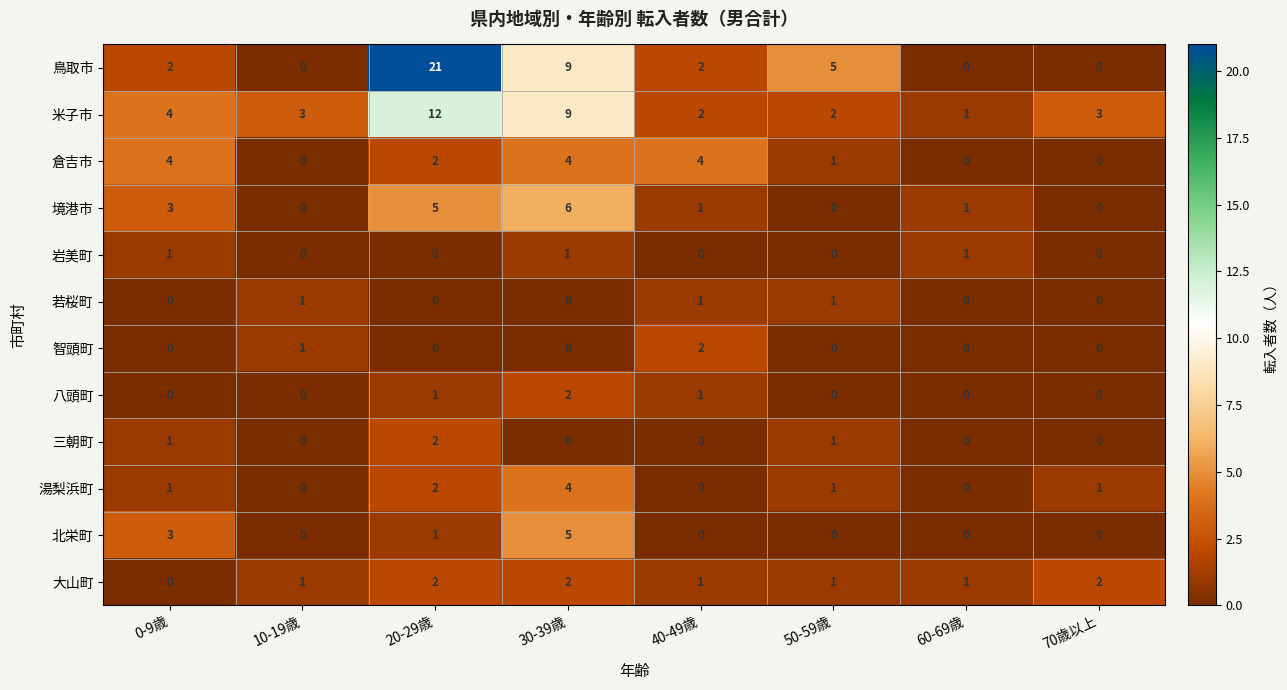

What is the sum of the 米子市 values at 20-29歳 and 60-69歳?

13